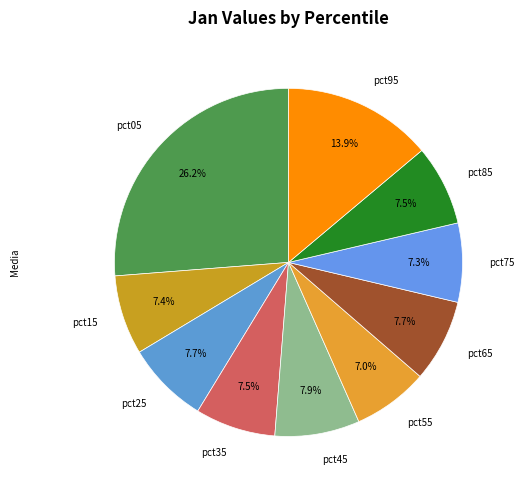

How many segments does this pie chart have?

10